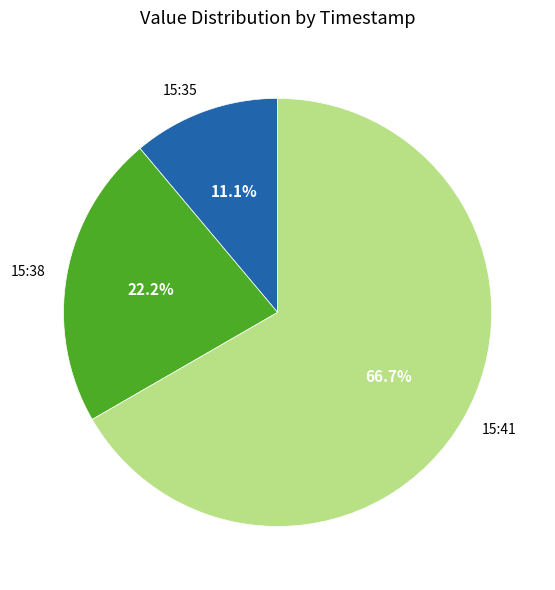

Which has a higher value, 15:38 or 15:41?

15:41